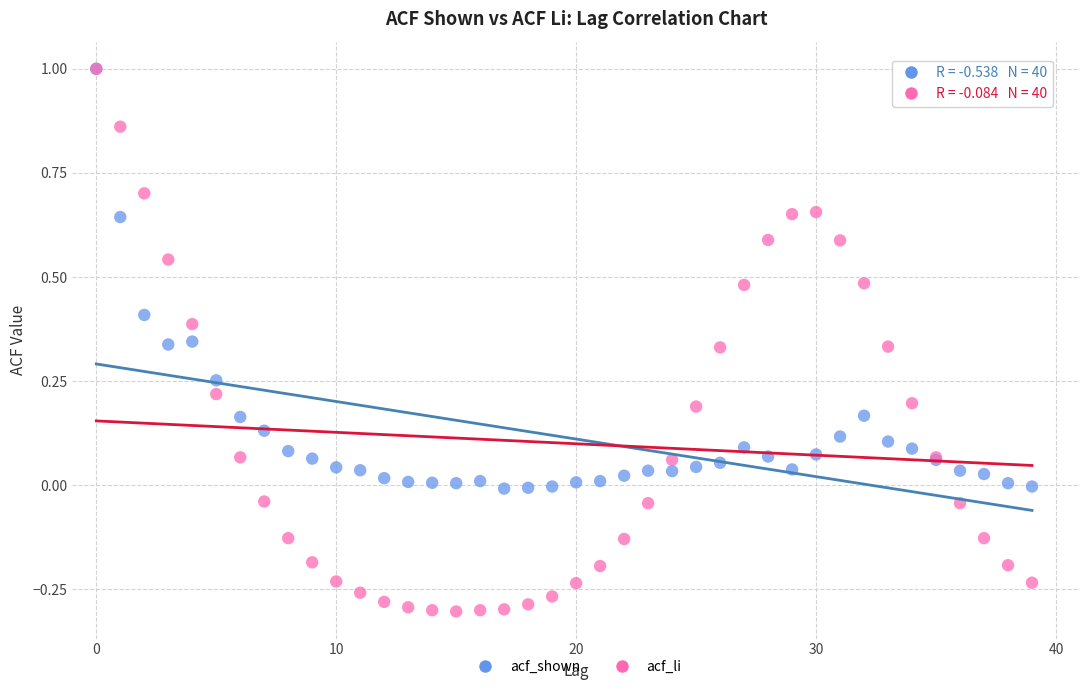

What are all the series names shown in the legend?

acf_shown, acf_li